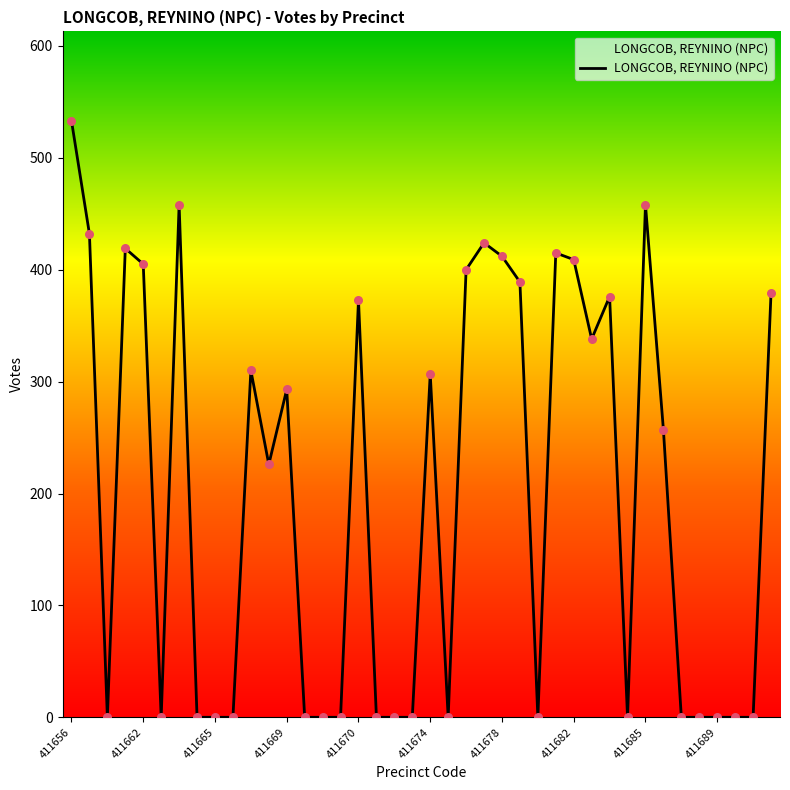

What is the maximum value shown in the chart?

533